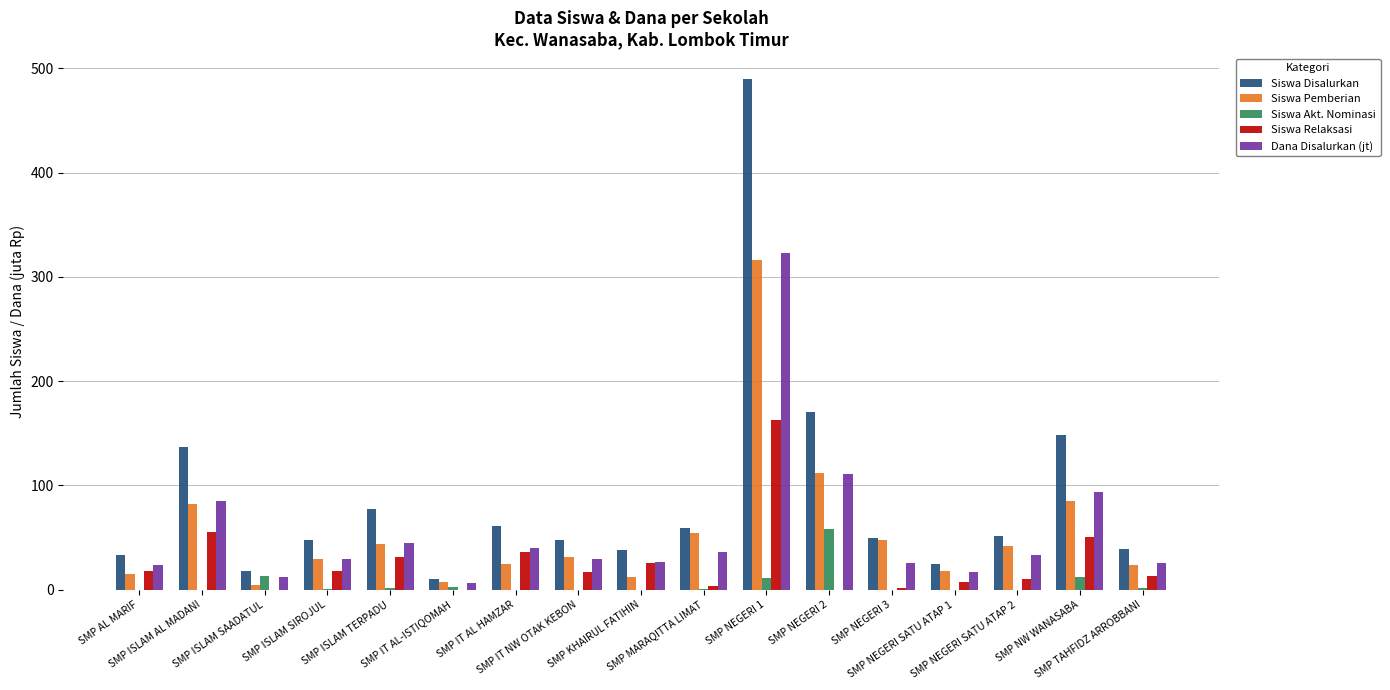

Which series has the largest total across all categories?

Siswa Disalurkan